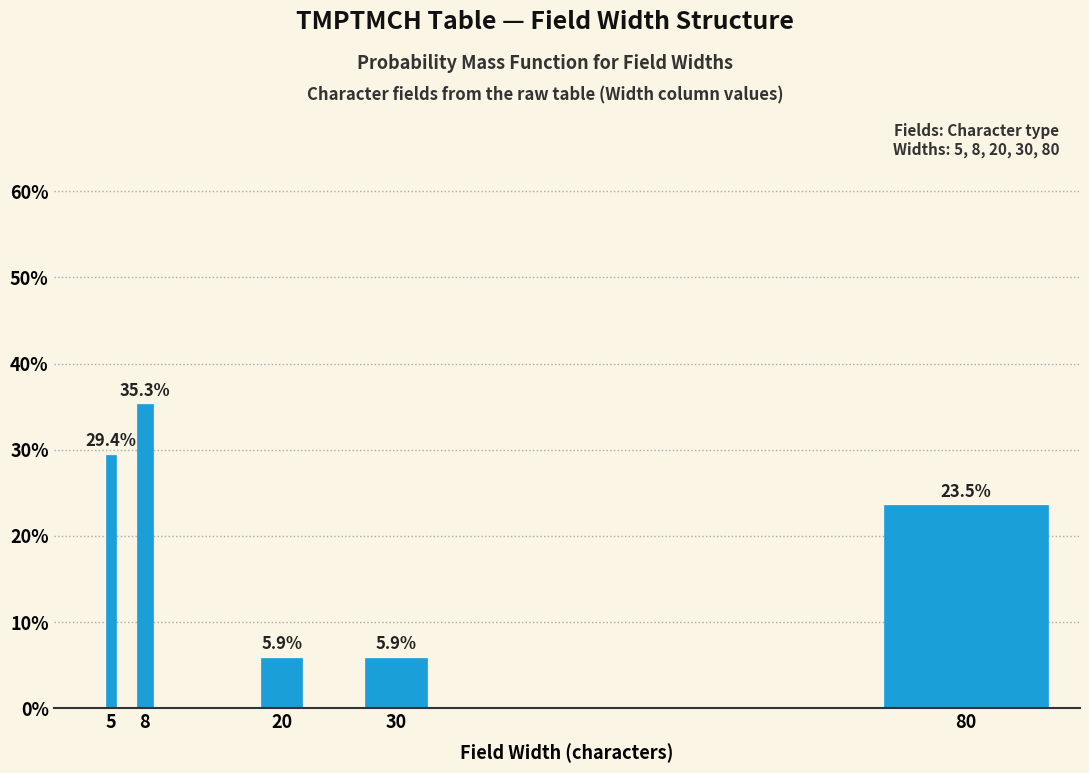

Reading right to left, what are all the values shown in this chart?

23.5	5.9	5.9	35.3	29.4